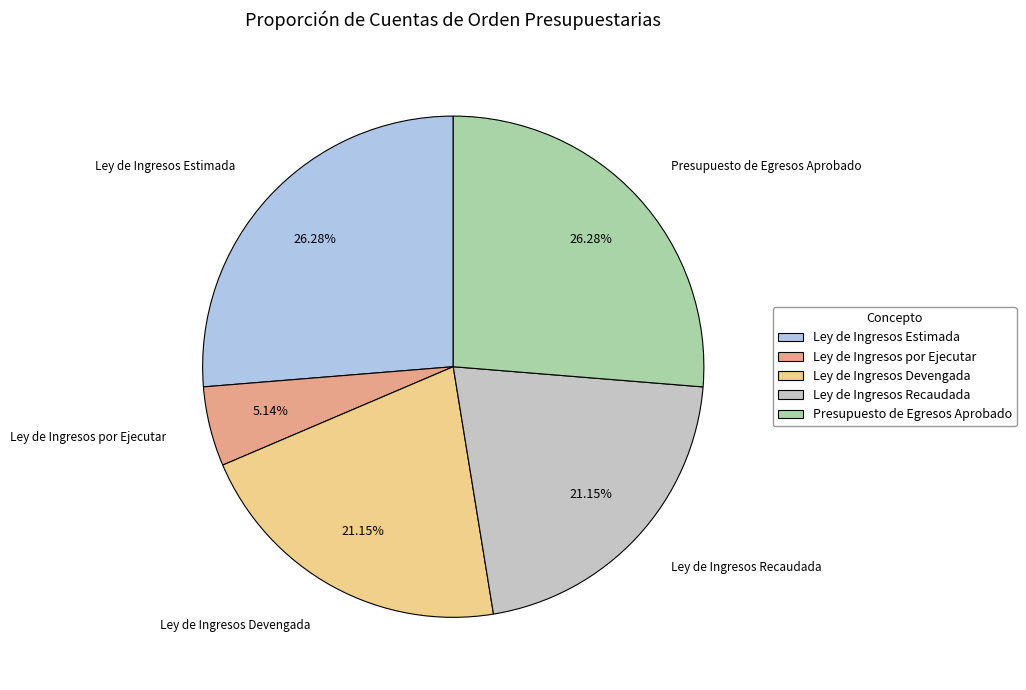

Does Ley de Ingresos Estimada represent more than half of the total?

No